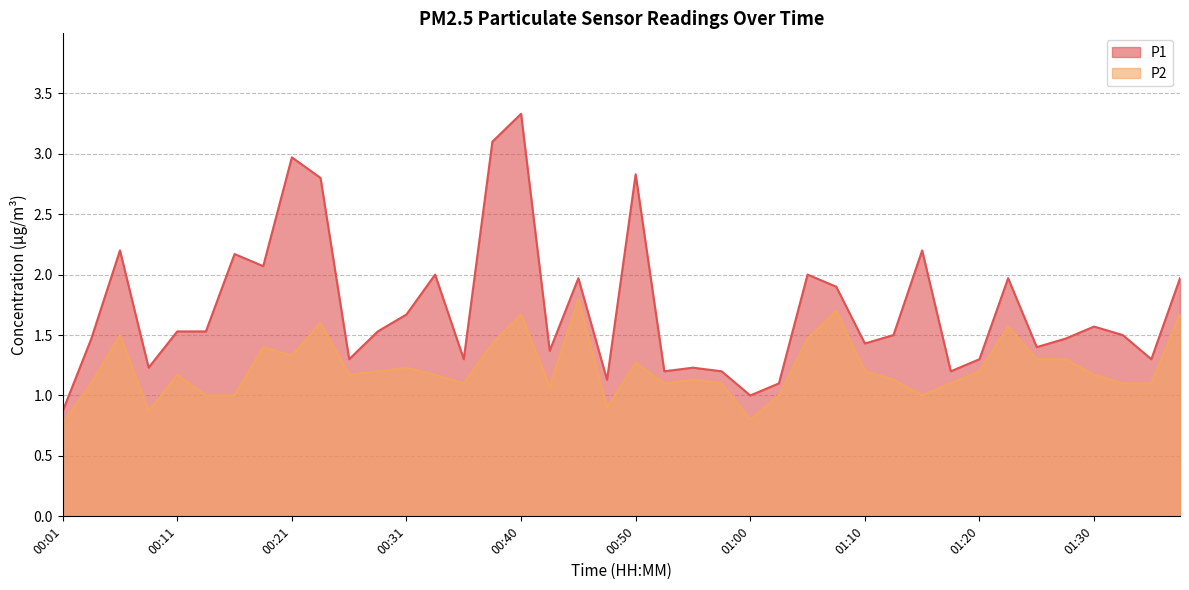

How many lines are shown in the chart?

2